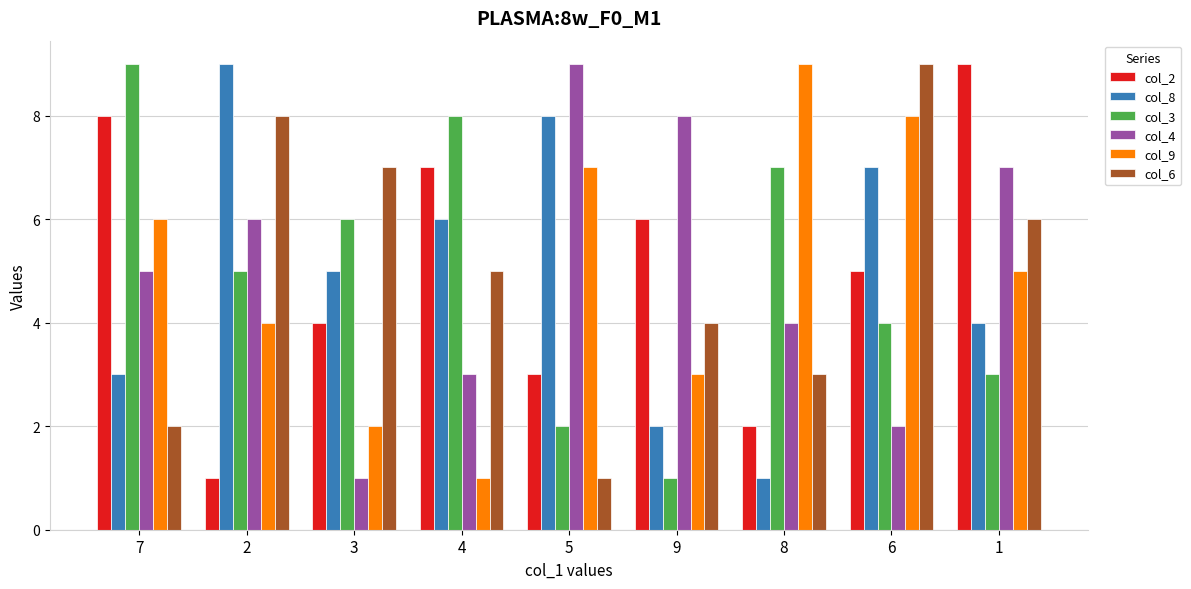

Are the bars grouped side by side (vs. stacked)?

Yes